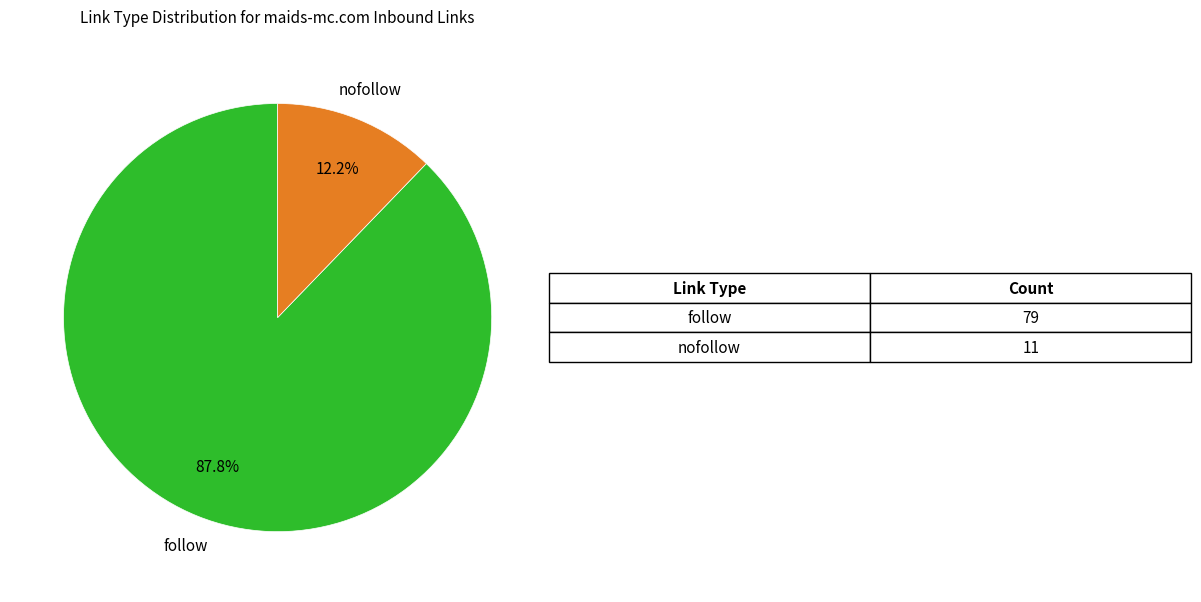

Which category has the biggest portion of the pie?

follow